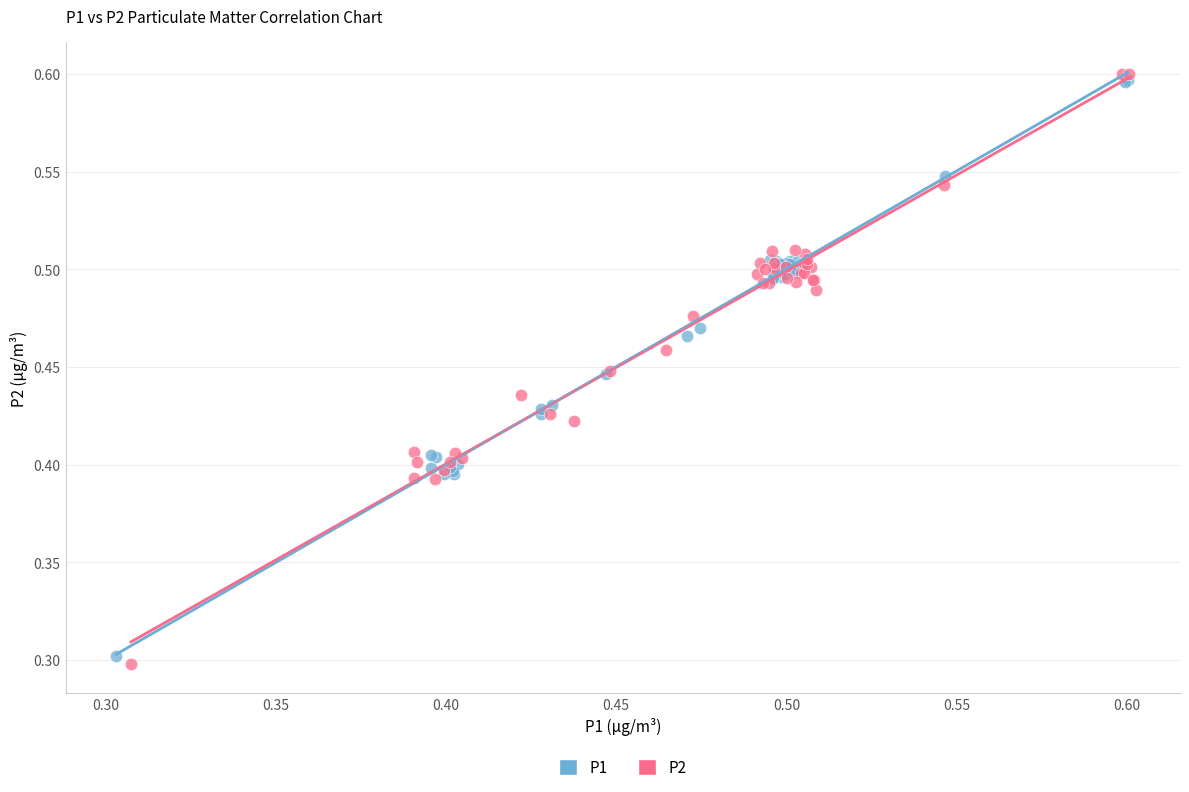

Which series contains the highest Y value?

P2